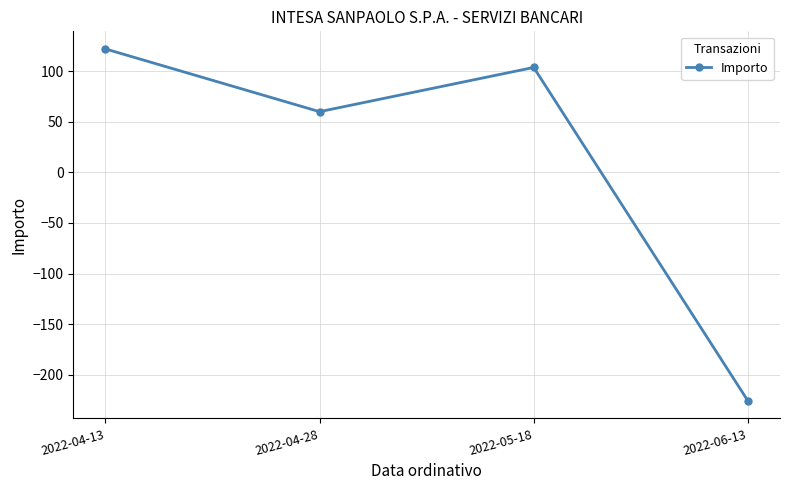

Approximately how many times larger is the value at 2022-04-13 compared to 2022-05-18?

1.2